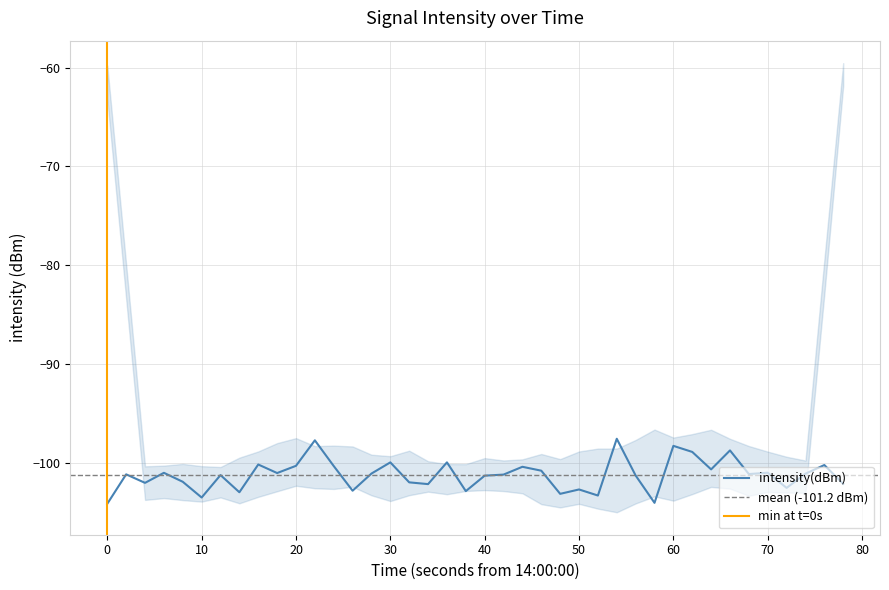

What is the maximum value for intensity(dBm)?

-97.6